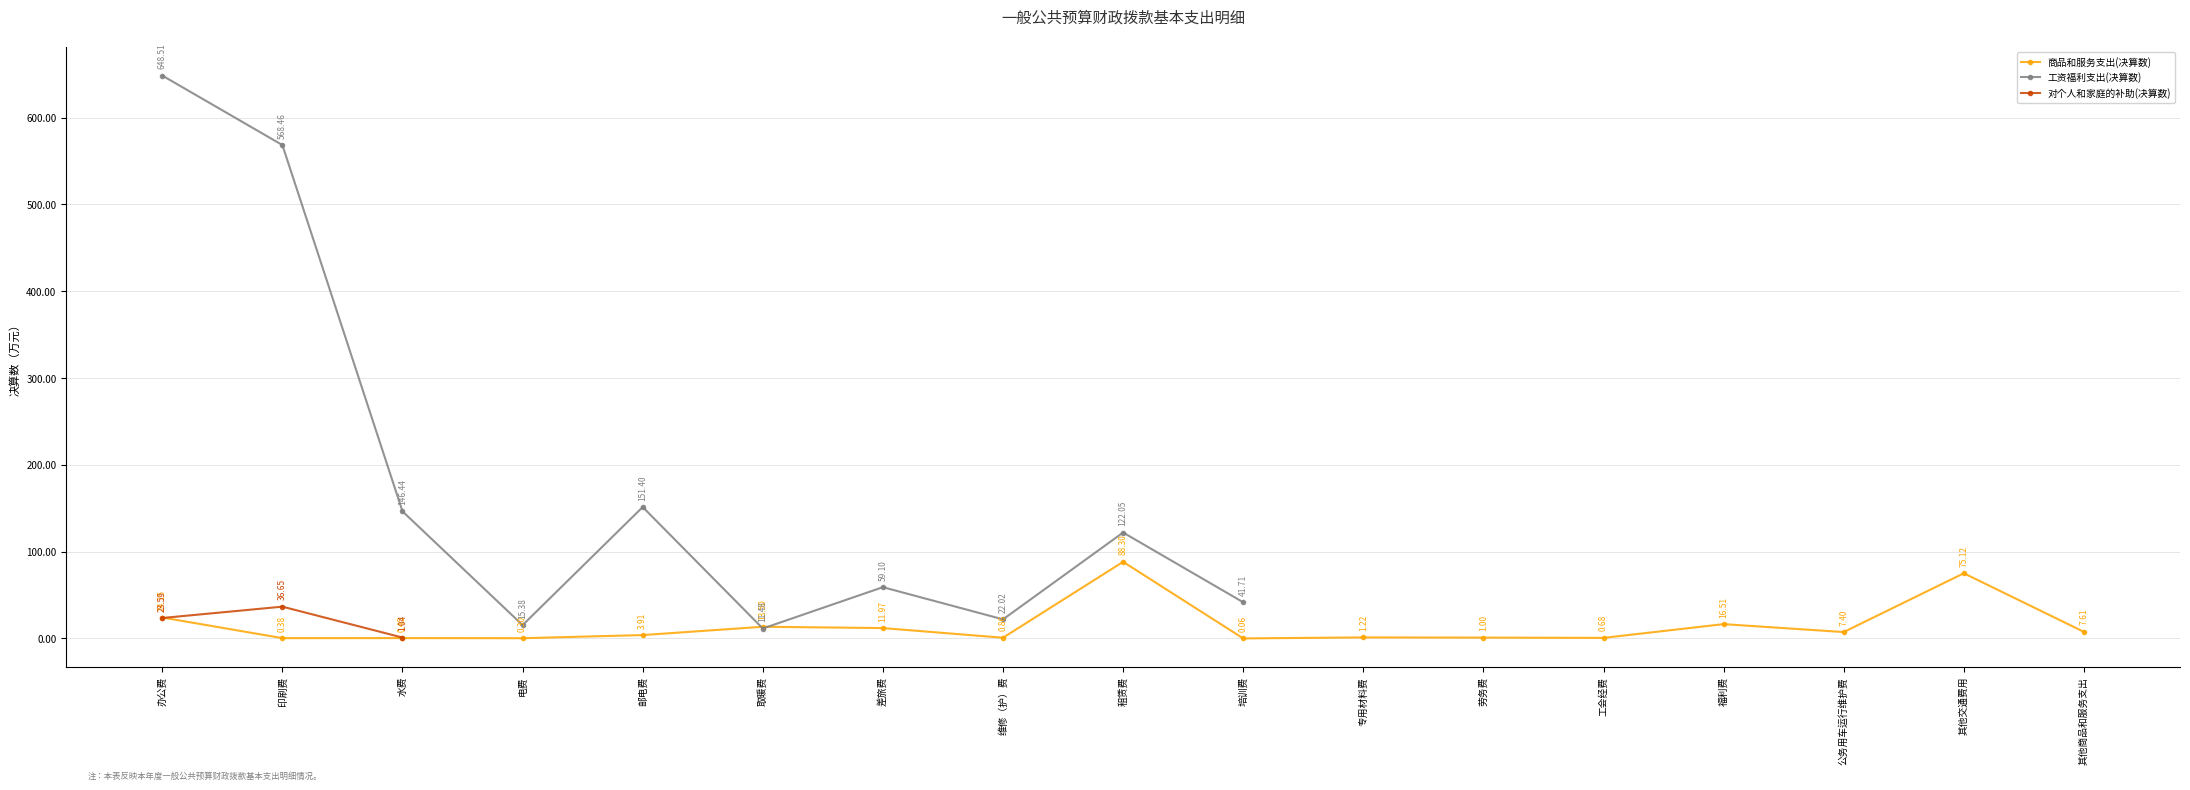

How many lines are shown in the chart?

3